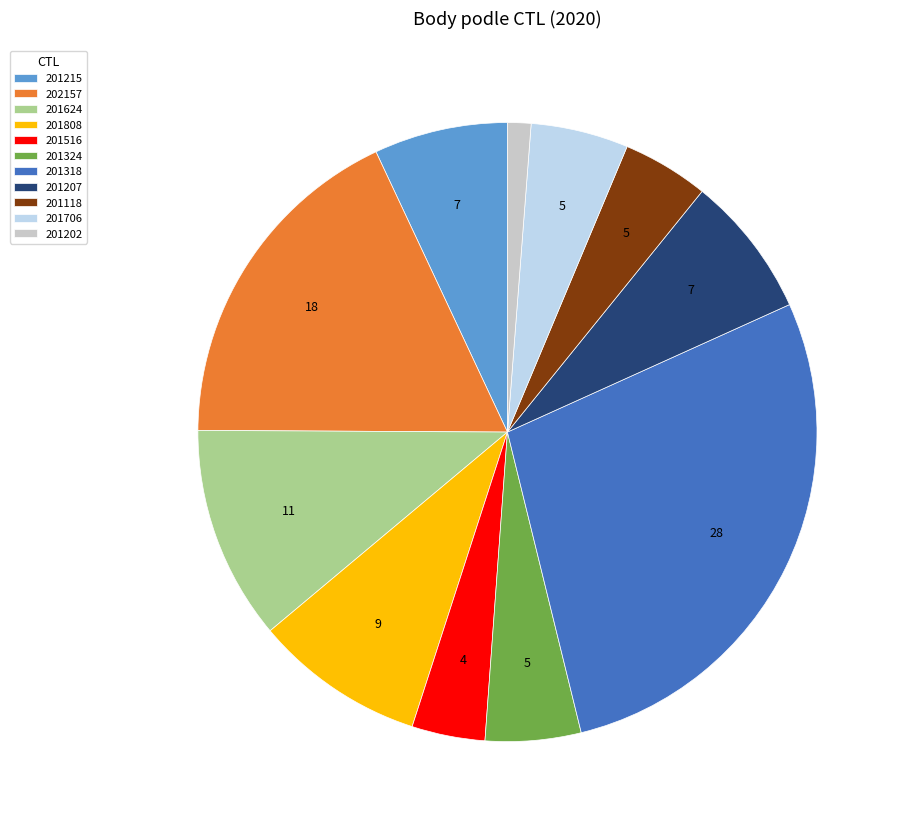

Is it true that 201706 is 12% of the pie?

False